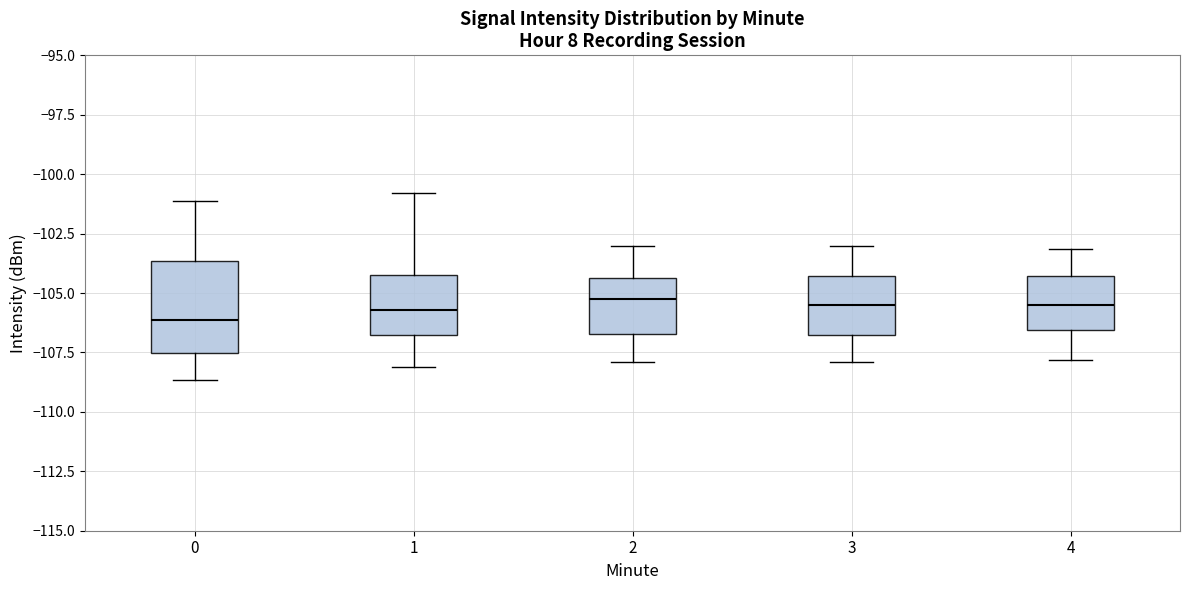

Comparing the boxes themselves (not the whiskers), which one is the tallest?

0